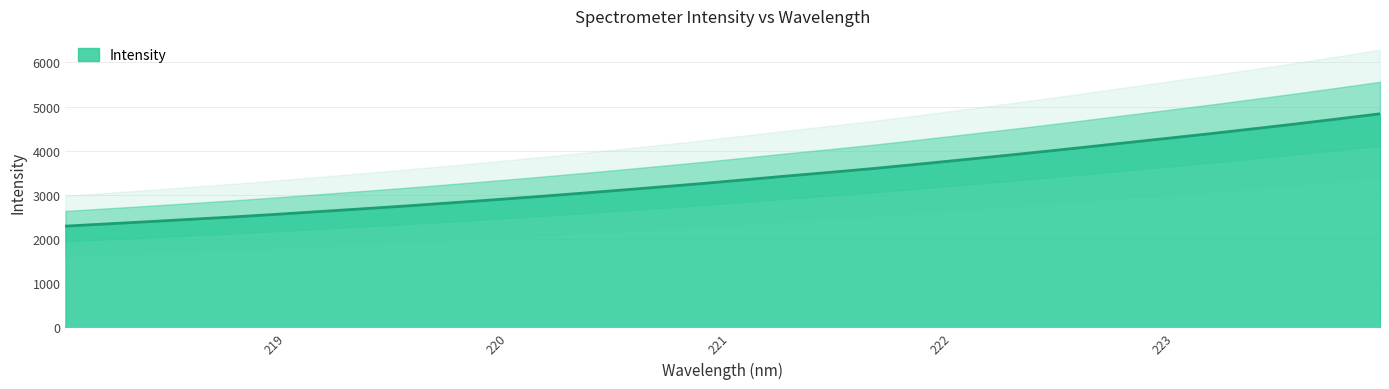

Is it true that the value at 220.1623 is 2951.5?

True